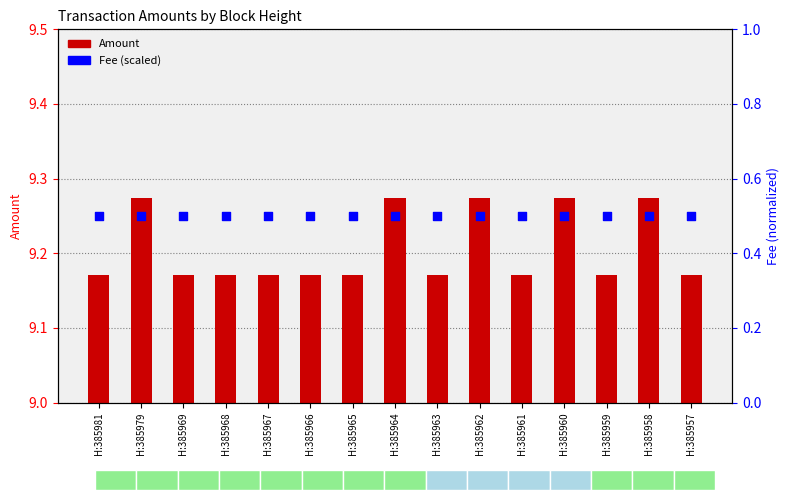

Is the value of Amount at H:385981 greater than the value of Fee (scaled) at H:385968?

Yes